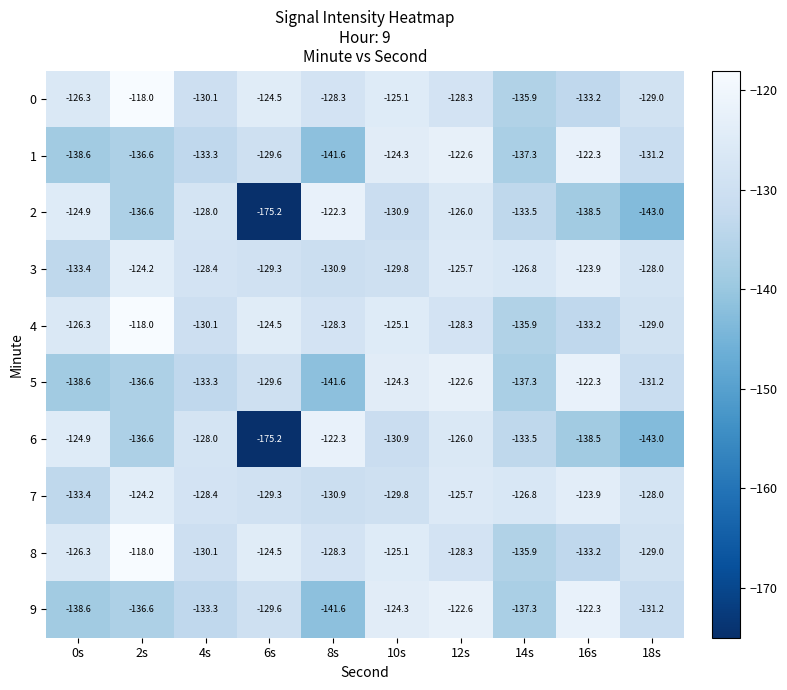

What is the spread (max minus min) of values at 16s?

16.2